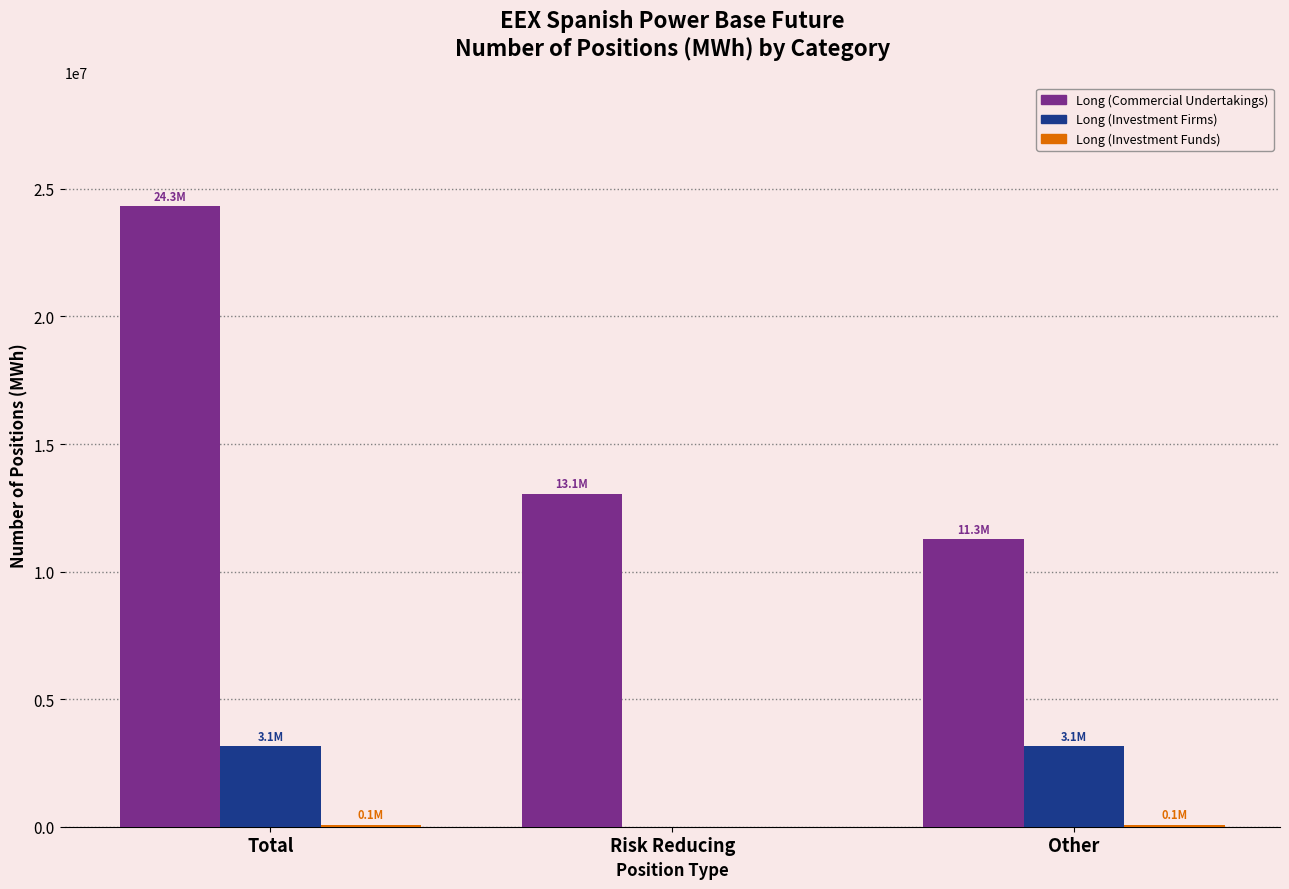

Count the number of data series in this chart.

3